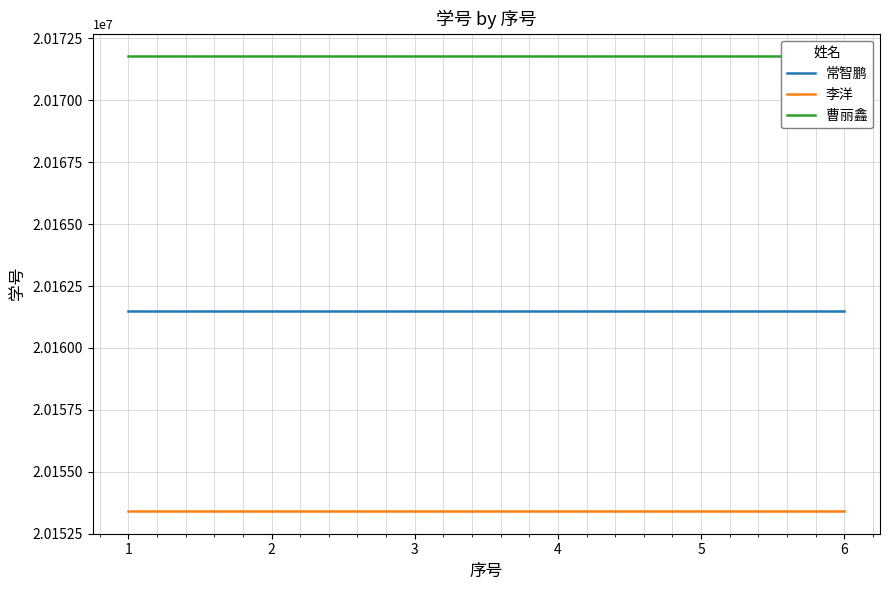

What is the spread (max minus min) of values at 3?

18364